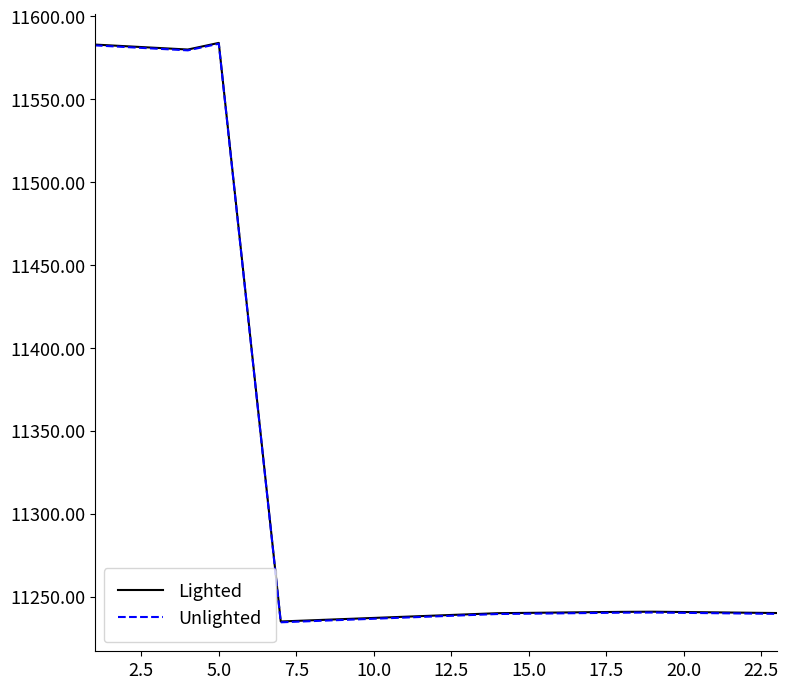

What is the maximum value for Lighted?

11584.0